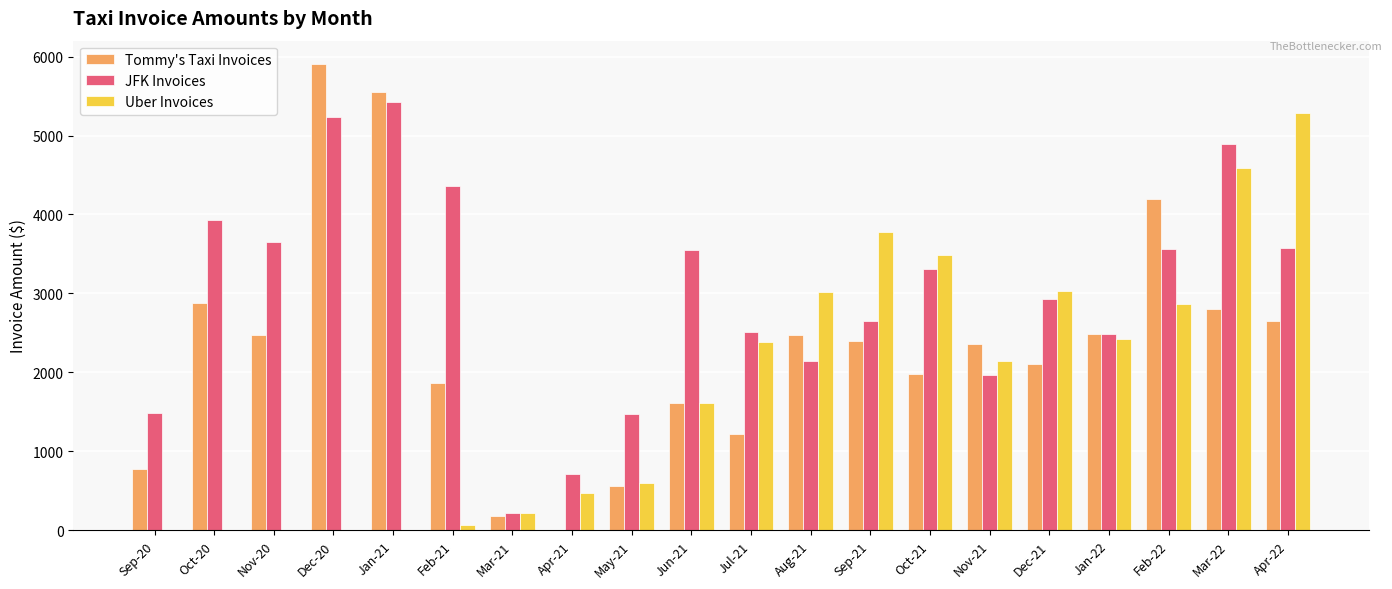

At which label does Uber Invoices reach its peak?

Apr-22